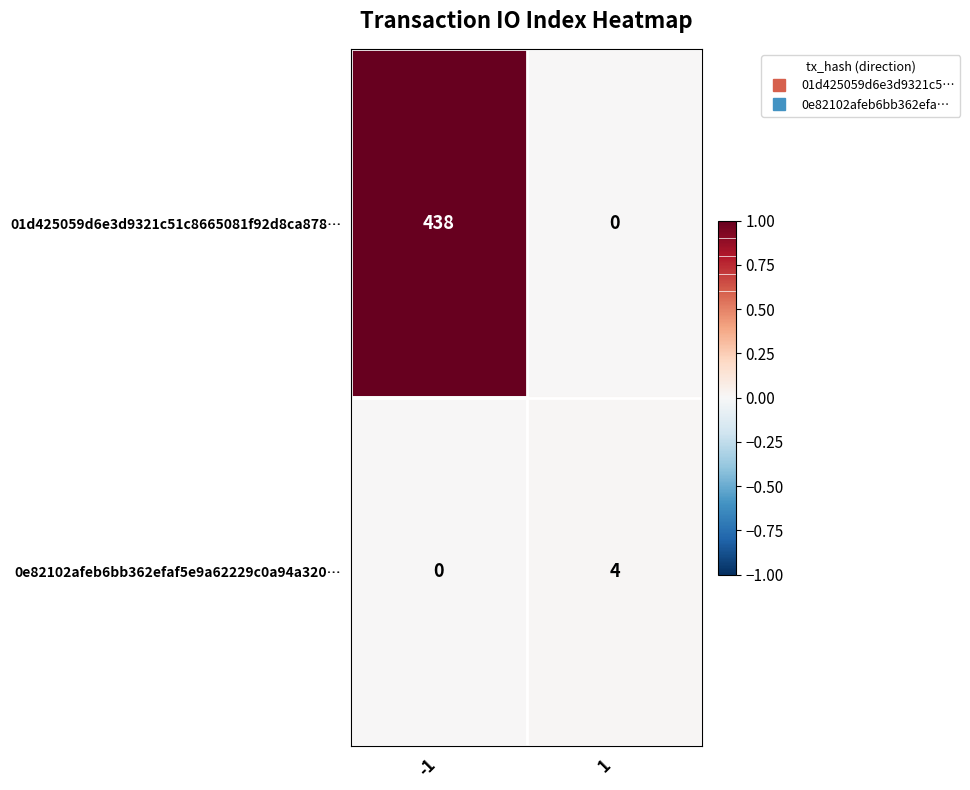

The value of 01d425059d6e3d9321c51c8665081f92d8ca878… at 1 is 0. True or false?

True